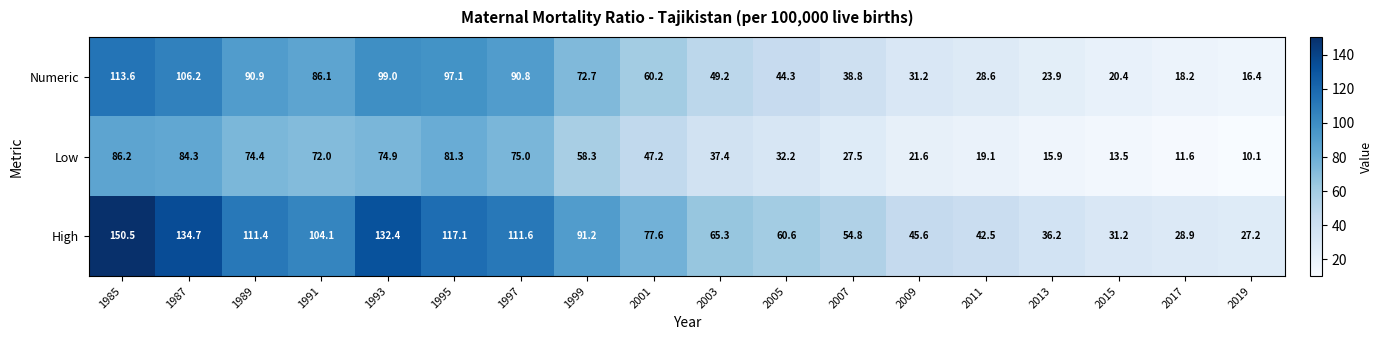

What is the average value of the Low series?

46.8